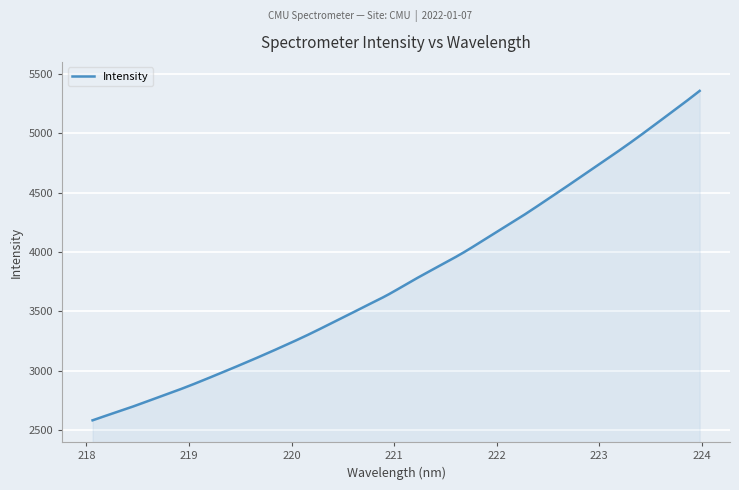

What is the maximum value shown in the chart?

5356.1